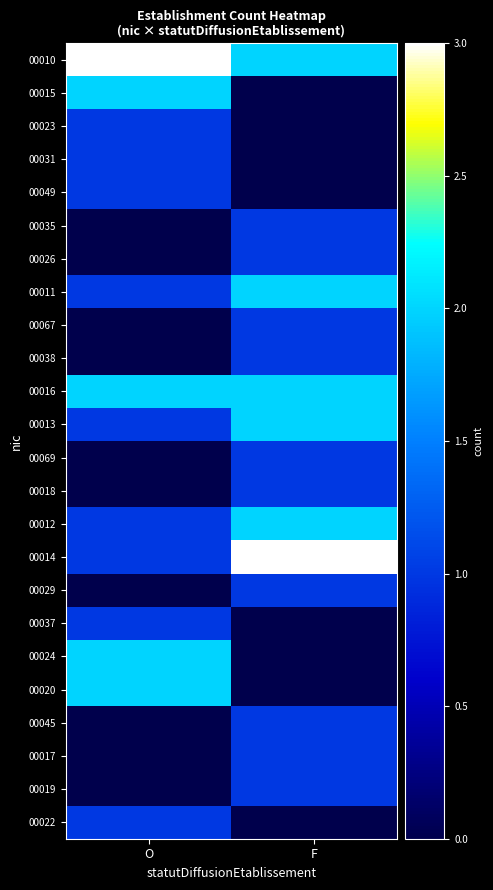

Which series has the largest range (max minus min)?

00015